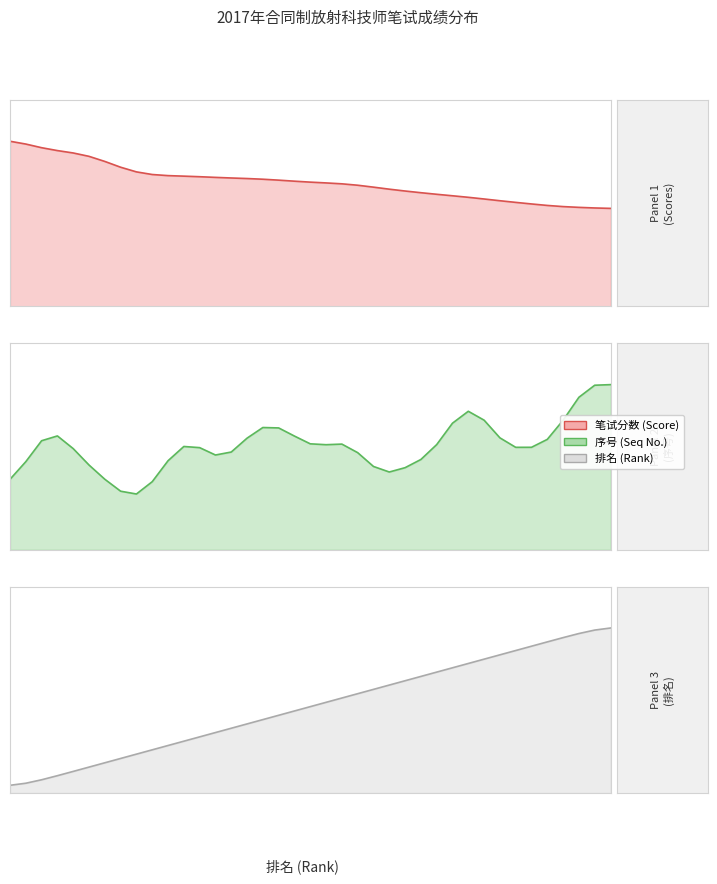

At 11, list the series in order from smallest to largest.

排名, 序号, 笔试分数